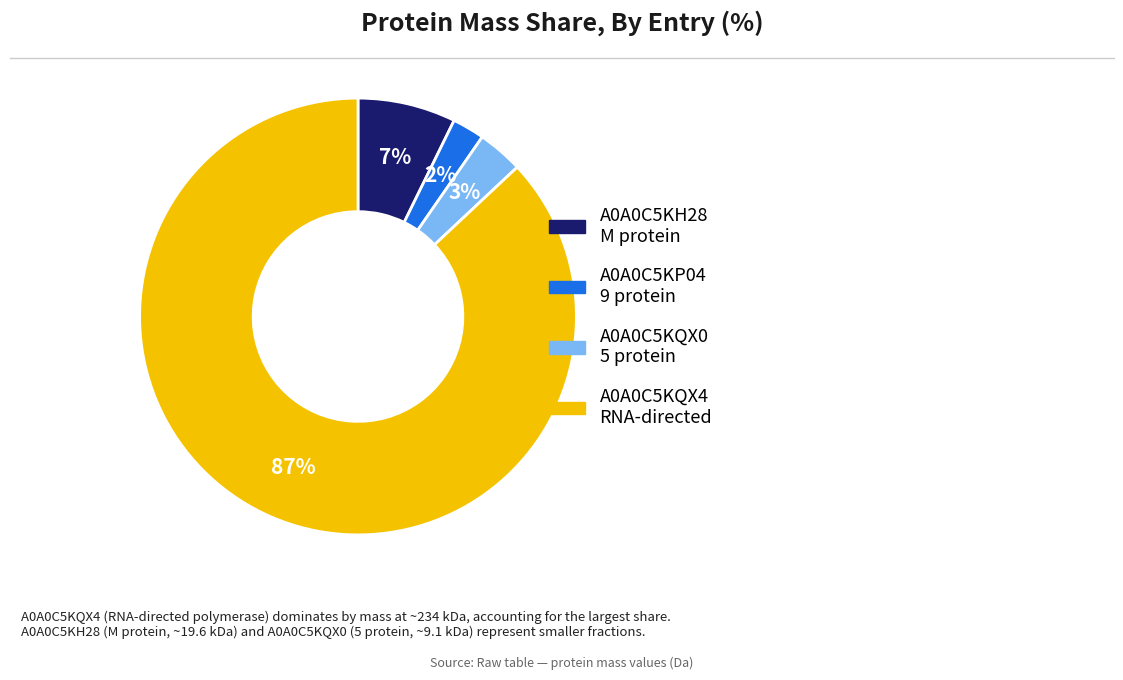

Count the number of slices in the pie.

4